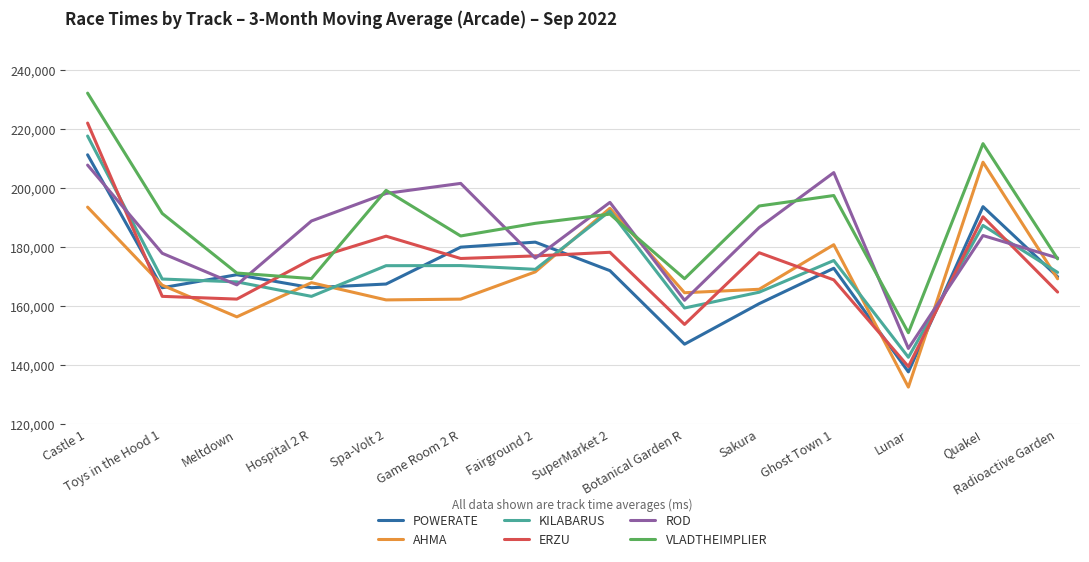

In ROD, how many points are lower than both neighbors (excluding endpoints)?

4